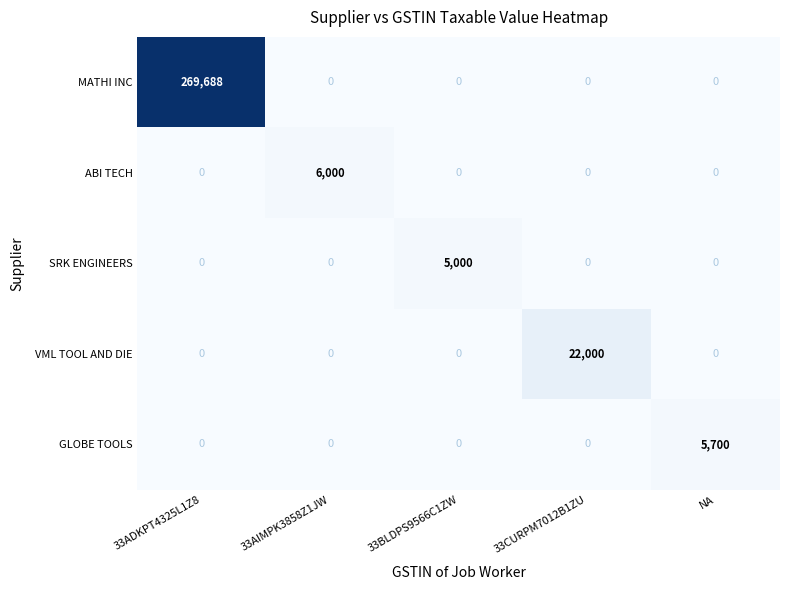

Reading right to left, extract all data points from this chart.

MATHI INC: 0	0	0	0	269688
ABI TECH: 0	0	0	6000	0
SRK ENGINEERS: 0	0	5000	0	0
VML TOOL AND DIE: 0	22000	0	0	0
GLOBE TOOLS: 5700	0	0	0	0